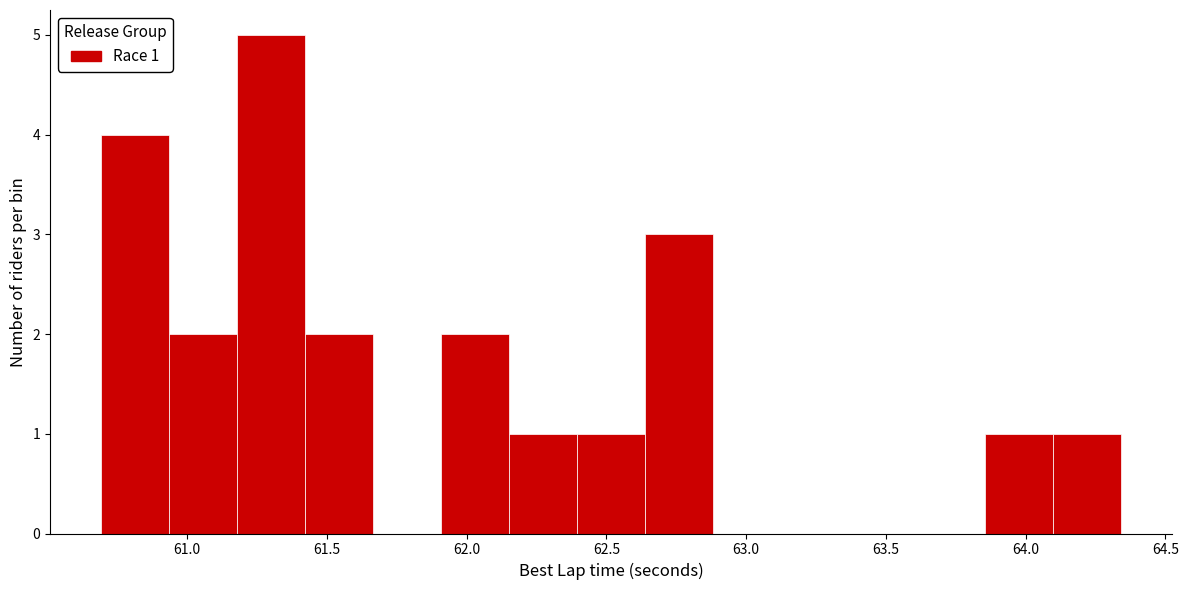

Over which range of the x-axis is the bar tallest?

61.20 to 61.40